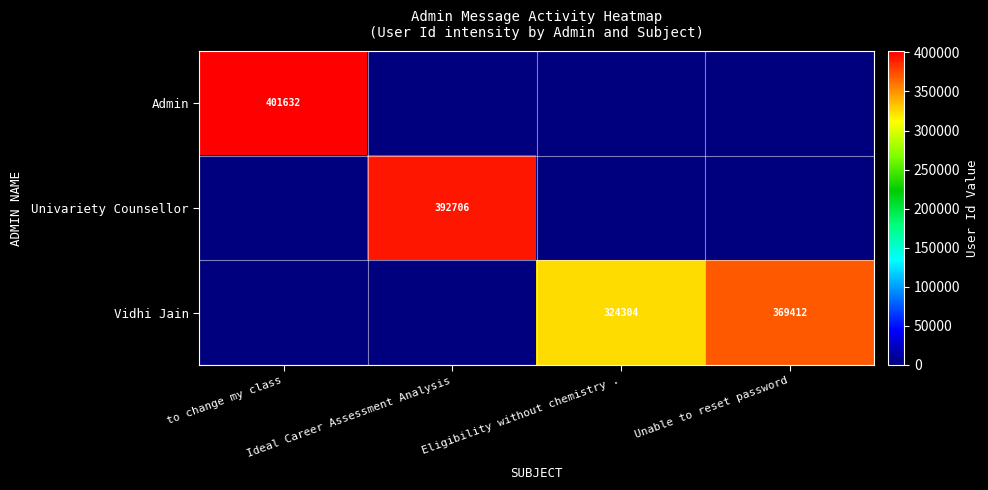

Which series has the largest total across all categories?

Vidhi Jain